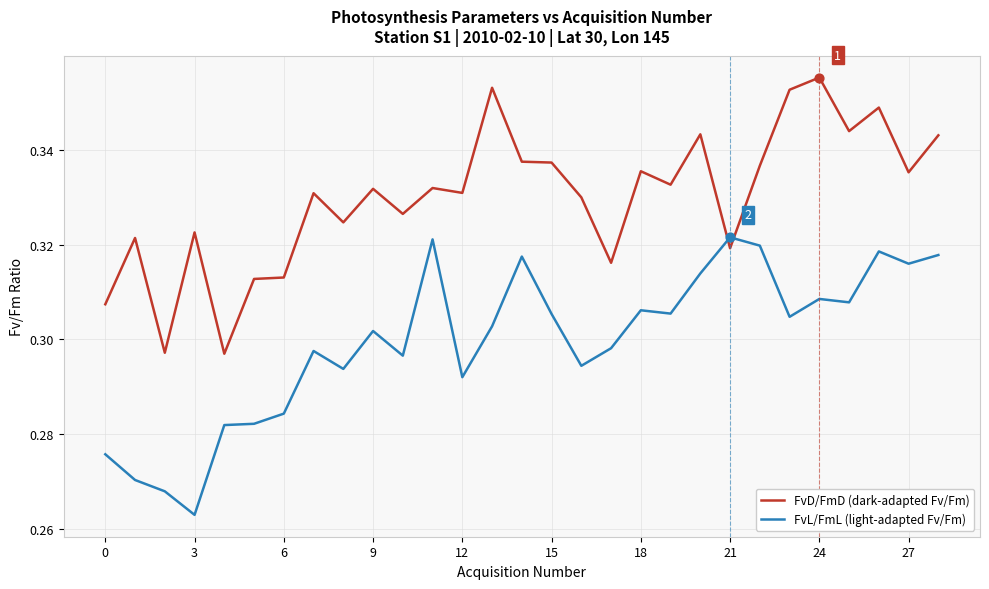

Which series has the largest total across all categories?

FvD/FmD (dark-adapted Fv/Fm)